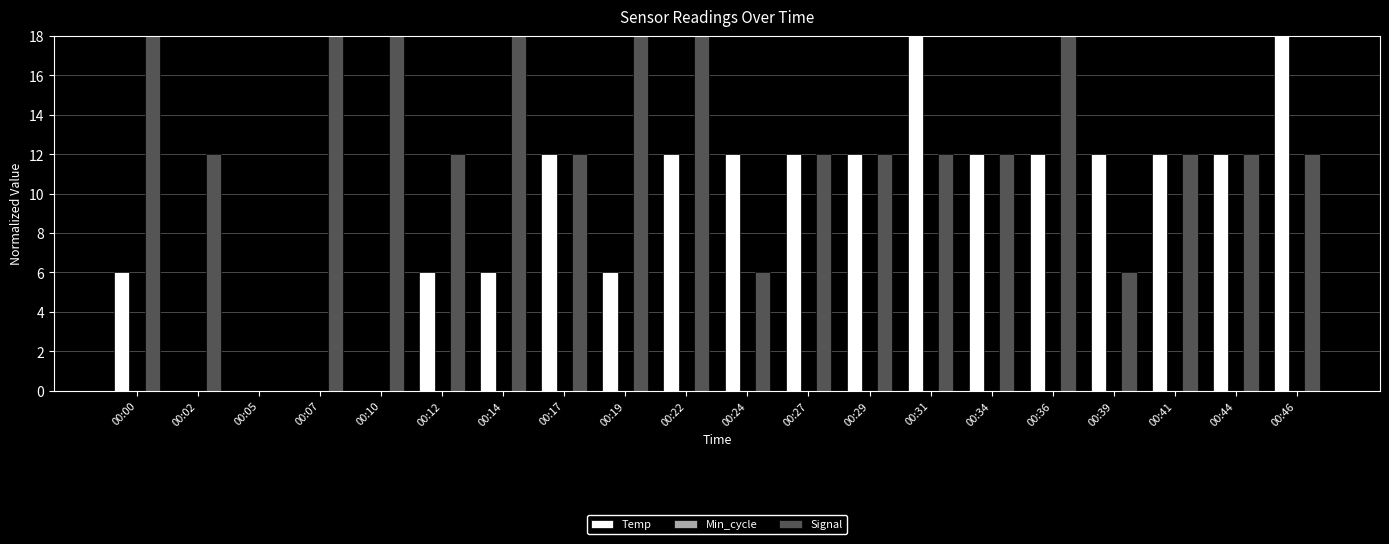

The Temp series shows 6.0 at 00:12. True or false?

True